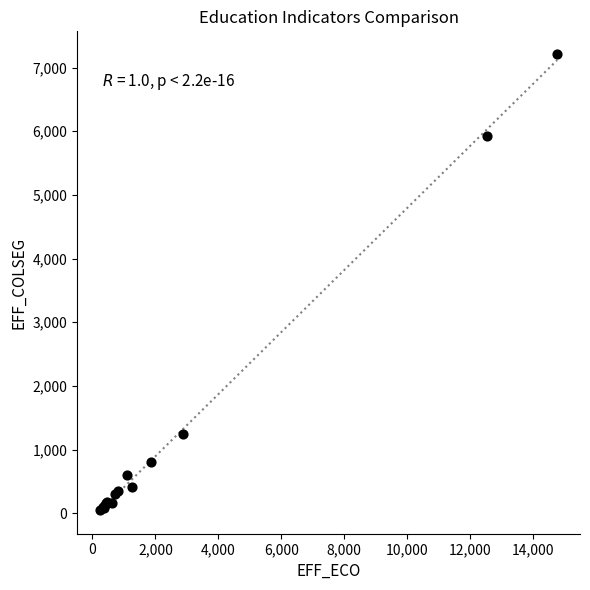

What Y value in the scatter plot is closest to 3632?

5932